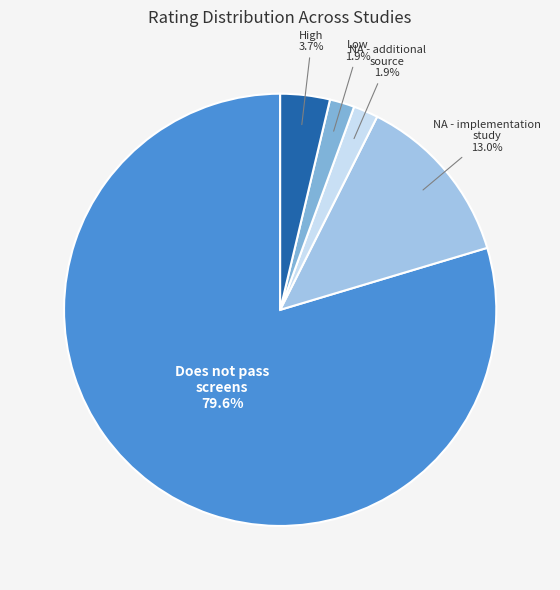

How many segments does this pie chart have?

5